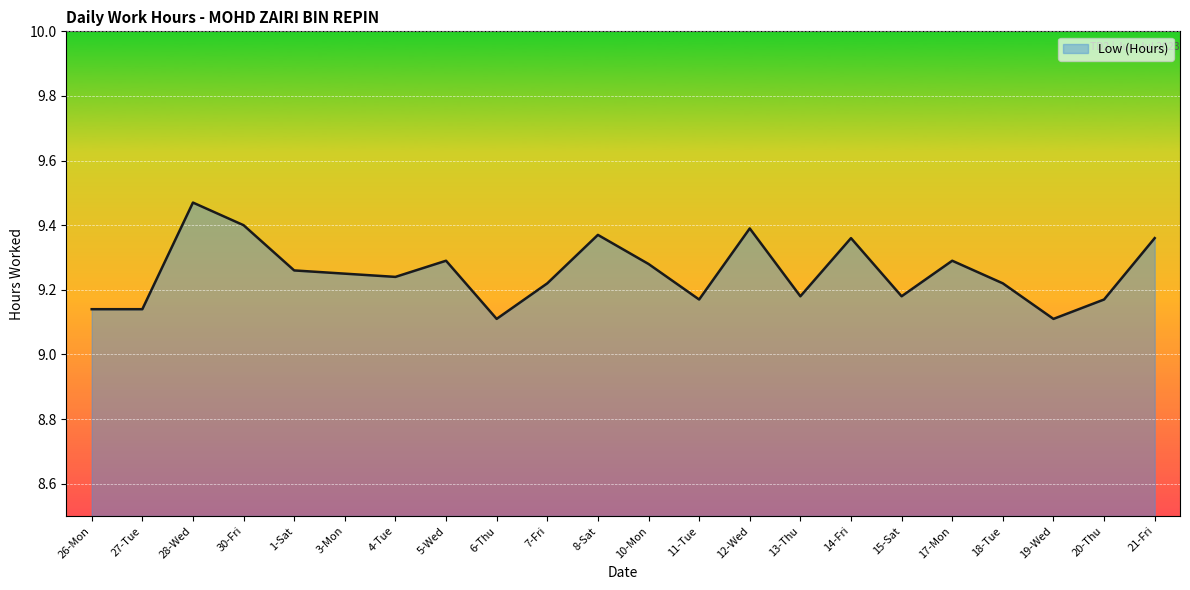

What position from the left is 4-Tue?

7